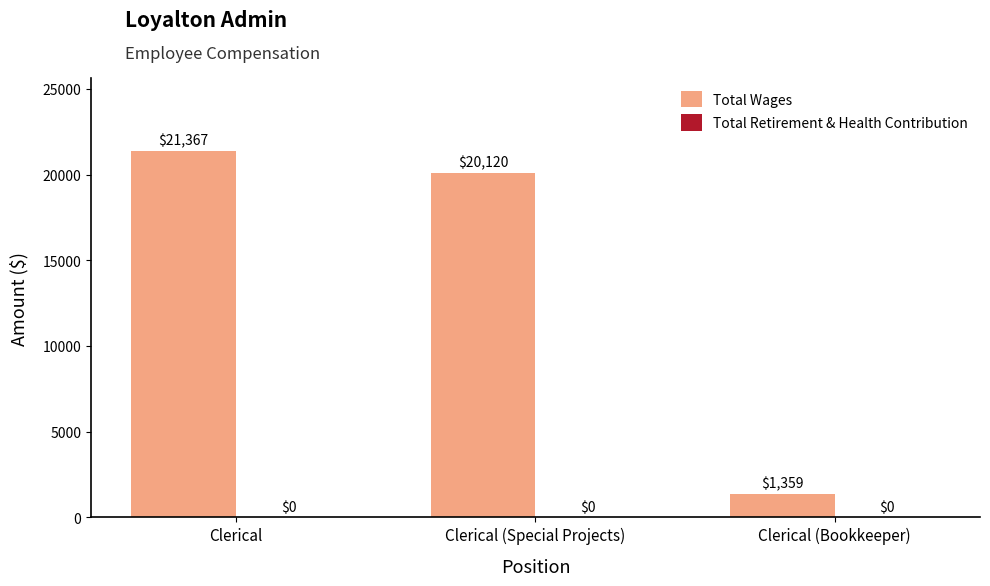

Rank the categories by value from highest to lowest.

Clerical, Clerical (Special Projects), Clerical (Bookkeeper)